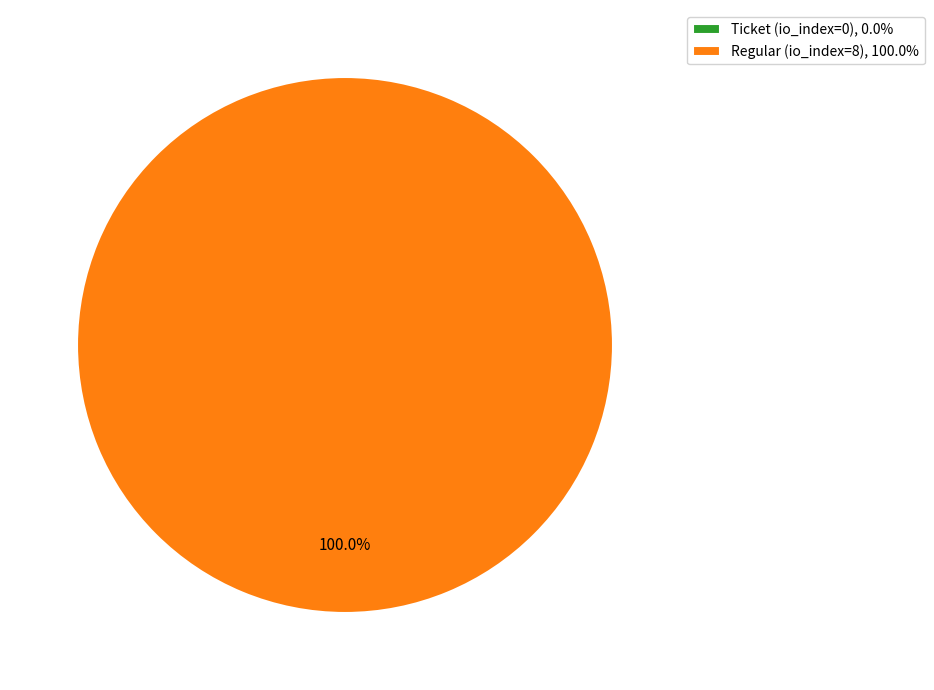

To the nearest percent, what is the combined percentage of Ticket (io_index=0) and Regular (io_index=8)?

100%